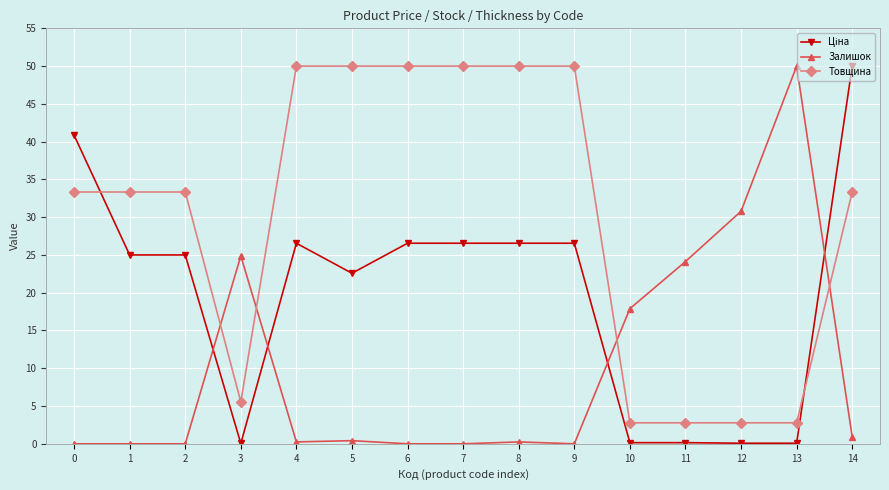

Which series changed the most between 10 and 11?

Залишок